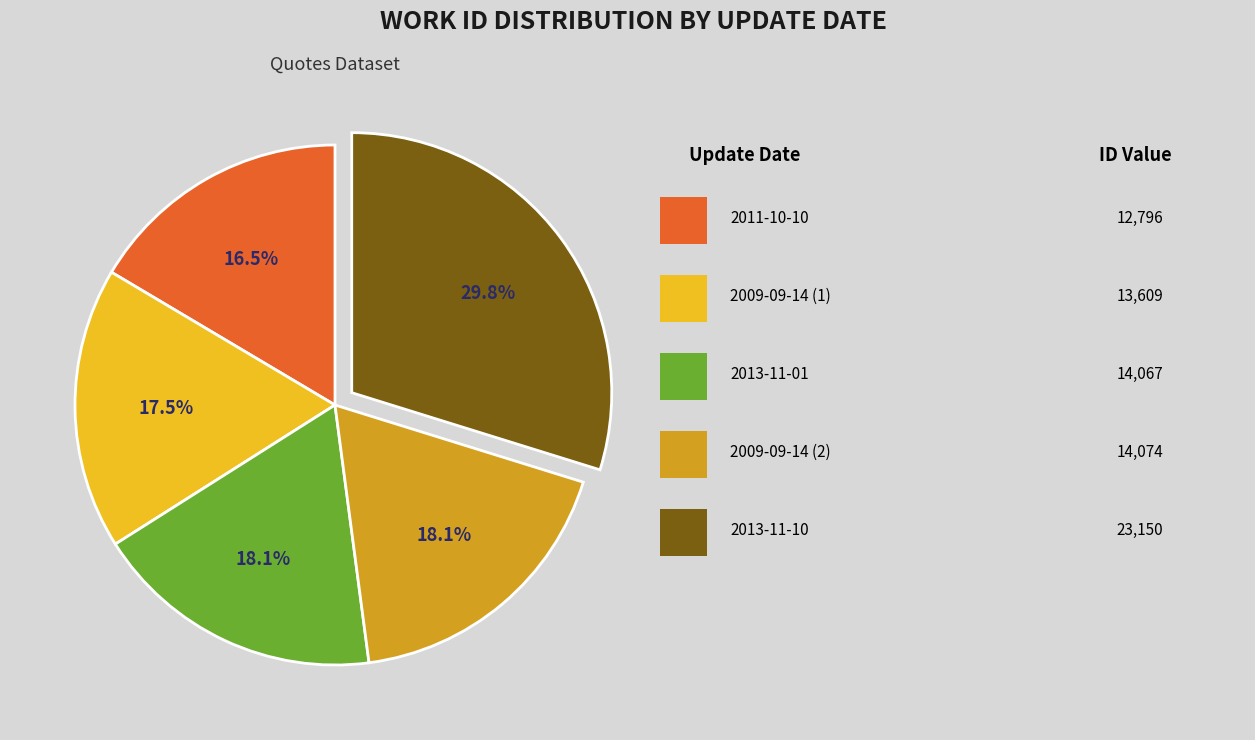

Is there any slice that represents more than half of the pie?

No